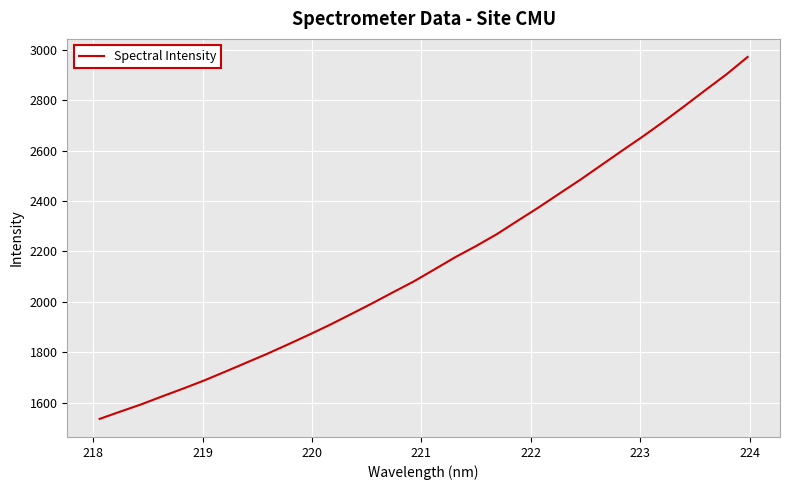

What is the maximum value shown in the chart?

2971.5